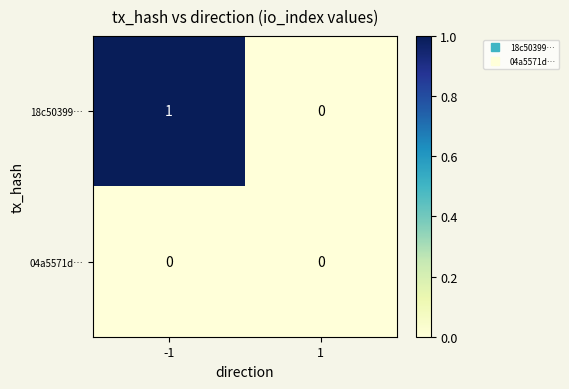

Count the number of data series in this chart.

2